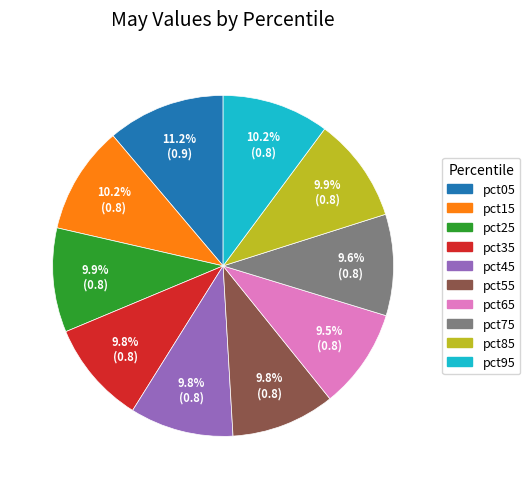

Which category has the biggest portion of the pie?

pct05